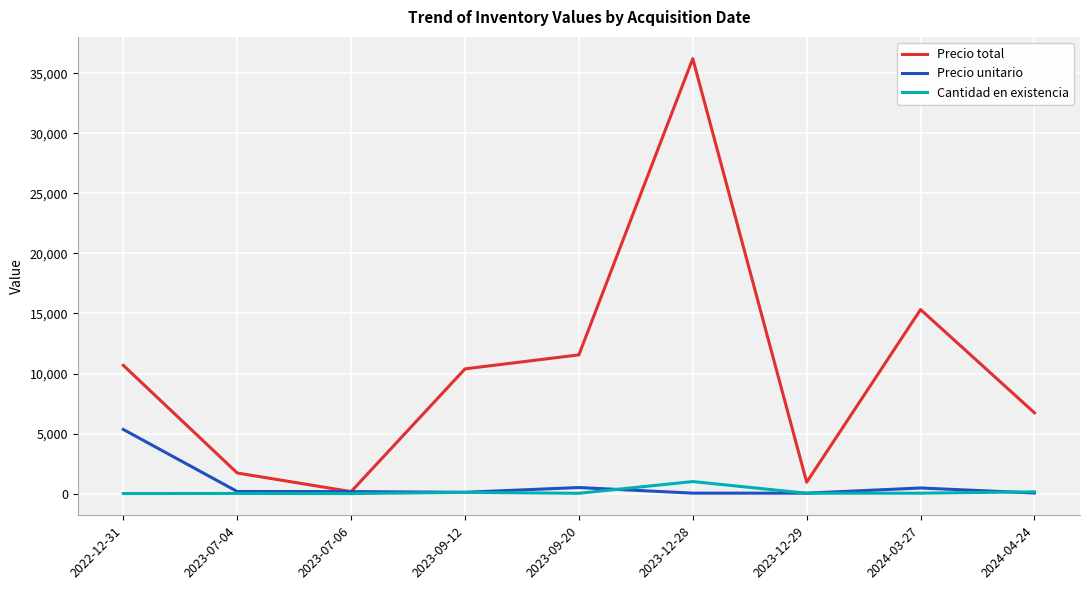

At how many categories does at least one series exceed 9454?

5